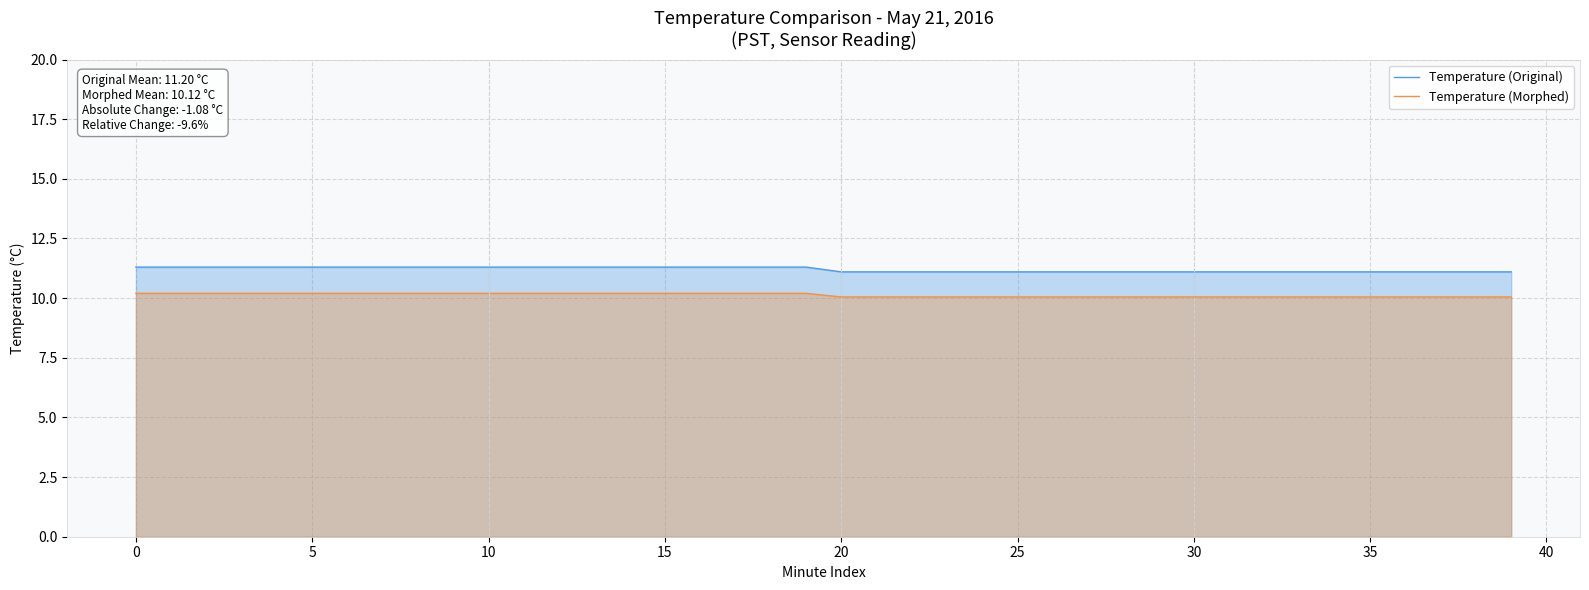

True or false: Temperature (Morphed) and Temperature (Original) intersect in this chart.

False